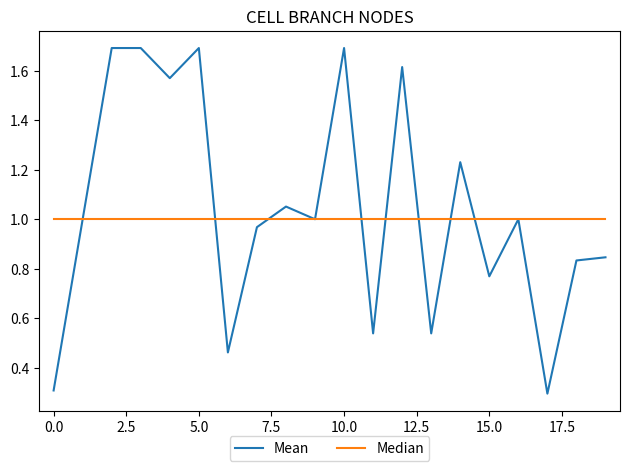

What are all the series names shown in the legend?

Mean, Median